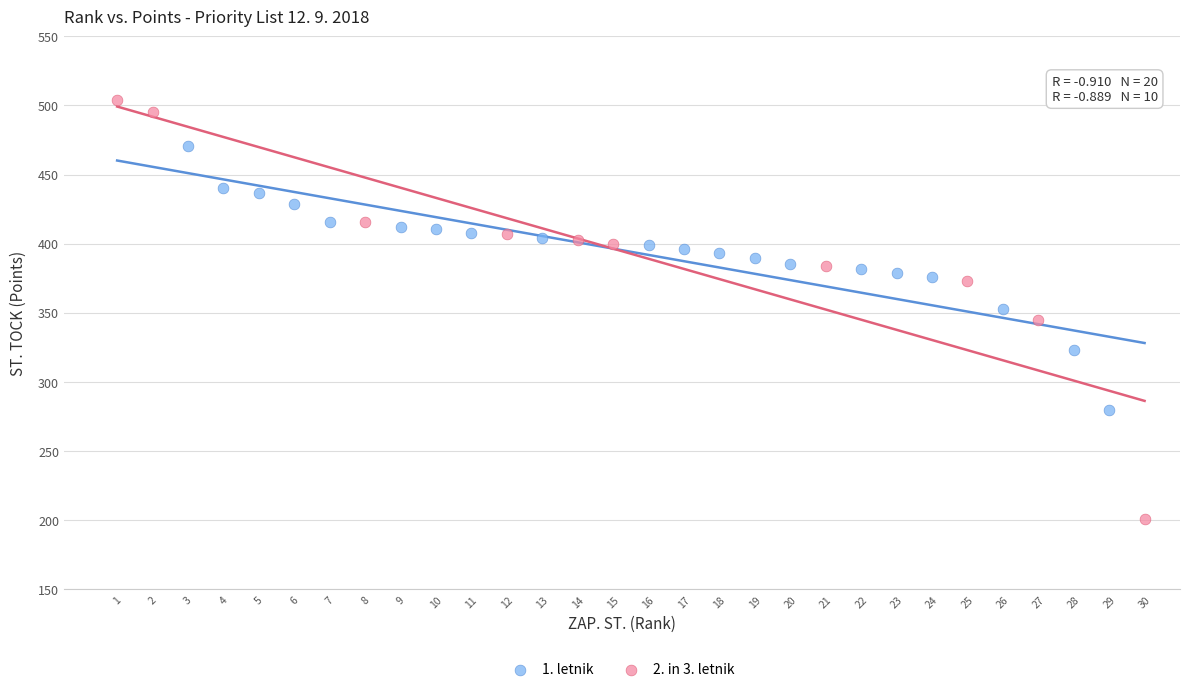

Which series has the widest spread of Y values?

2. in 3. letnik